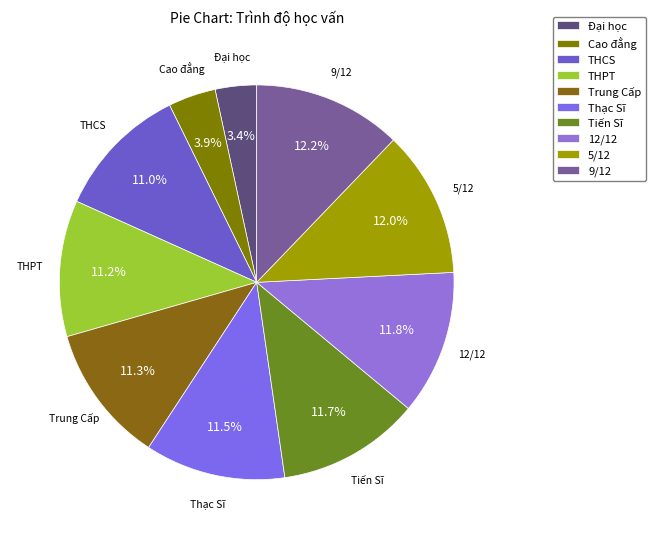

The THPT slice represents 11% of the pie. True or false?

True